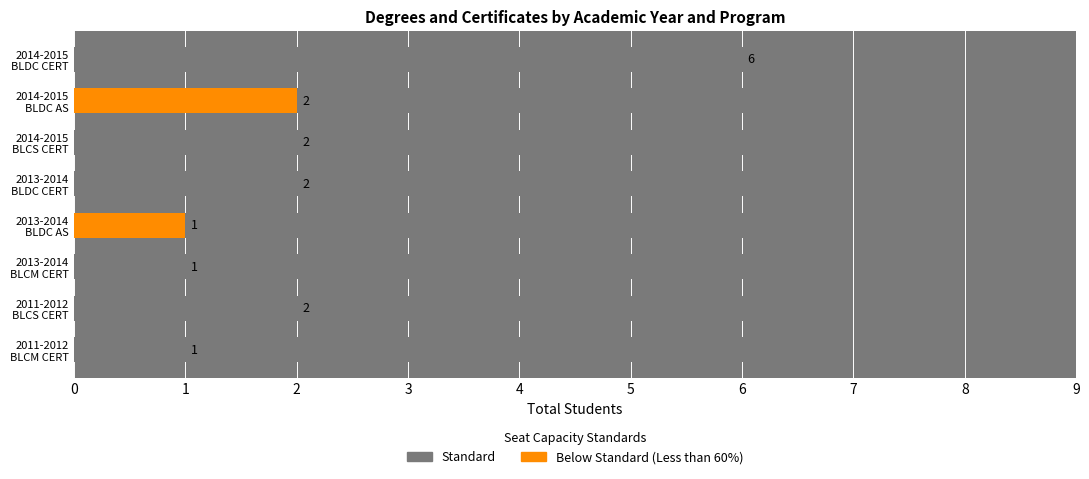

The CERT series shows 1 at 2011-2012 BLCS CERT. True or false?

False